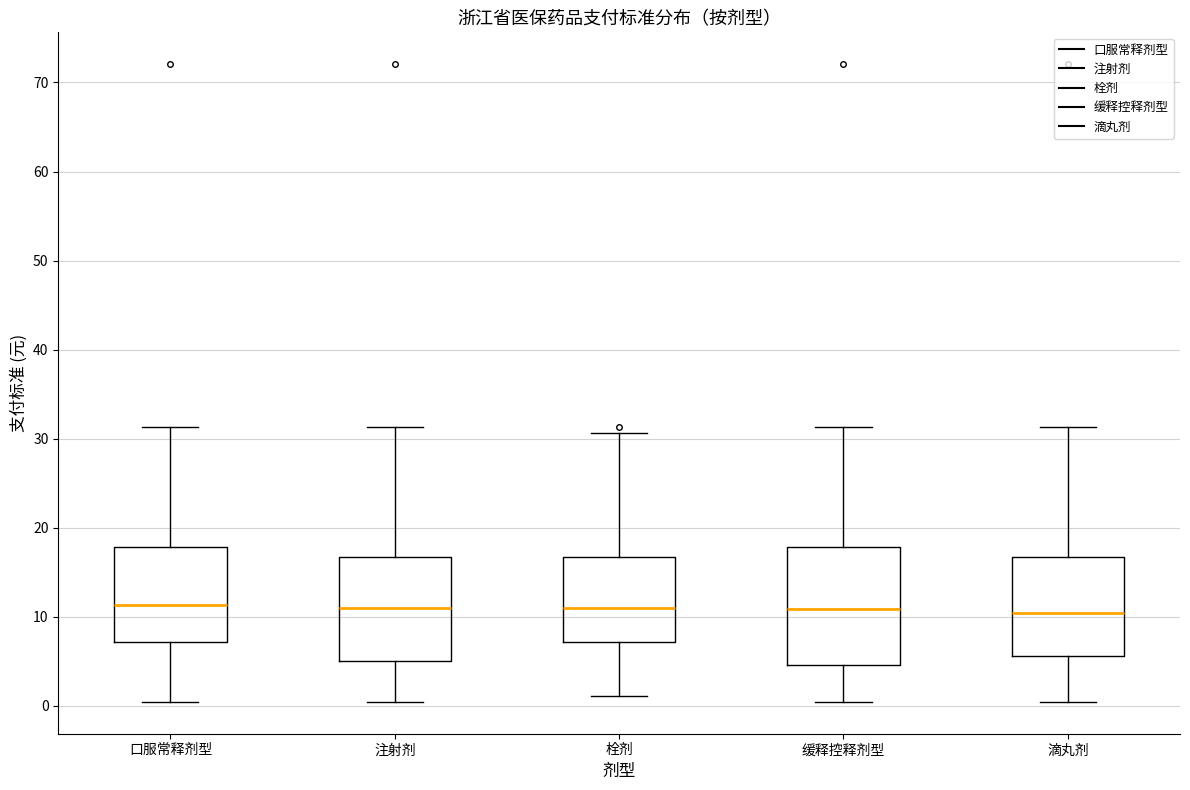

Comparing the boxes themselves (not the whiskers), which one is the tallest?

缓释控释剂型